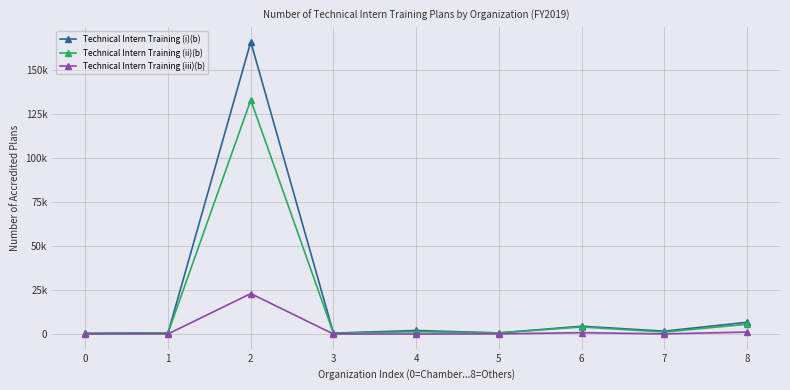

What are all the series names shown in the legend?

Technical Intern Training (i)(b), Technical Intern Training (ii)(b), Technical Intern Training (iii)(b)